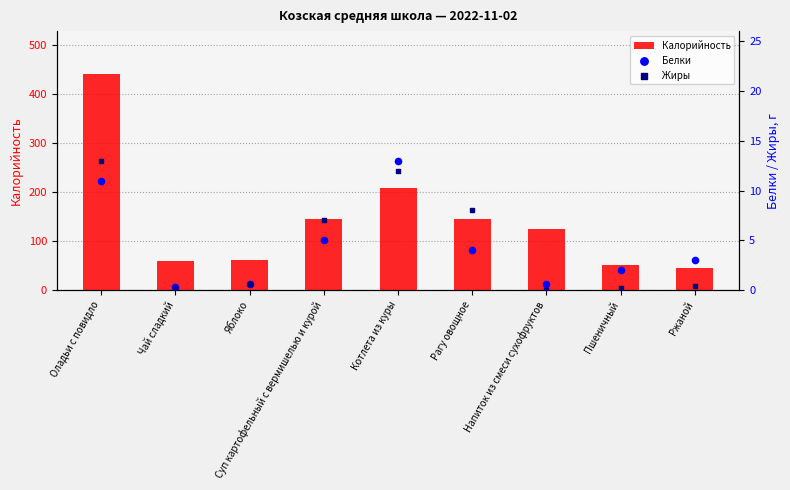

Which series contains the lowest Y value?

Жиры